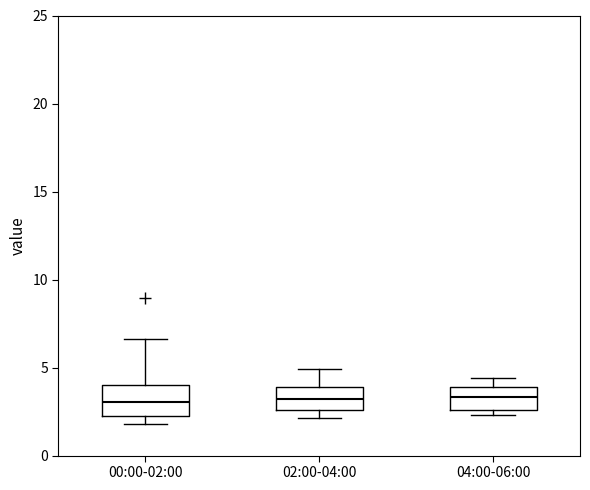

Reading left to right, read every box against the y-axis: the position of its median line, the range the box covers, and the ends of its whiskers. The values are not printed on the chart, so give them approximately, as read against the axis.

00:00-02:00: median 3.0, box 2.0 to 4.0, whiskers 2.0 (just below the box's lower edge) to 6.5
02:00-04:00: median 3.0, box 2.5 to 4.0, whiskers 2.0 to 5.0
04:00-06:00: median 3.5, box 2.5 to 4.0, whiskers 2.5 (just below the box's lower edge) to 4.5